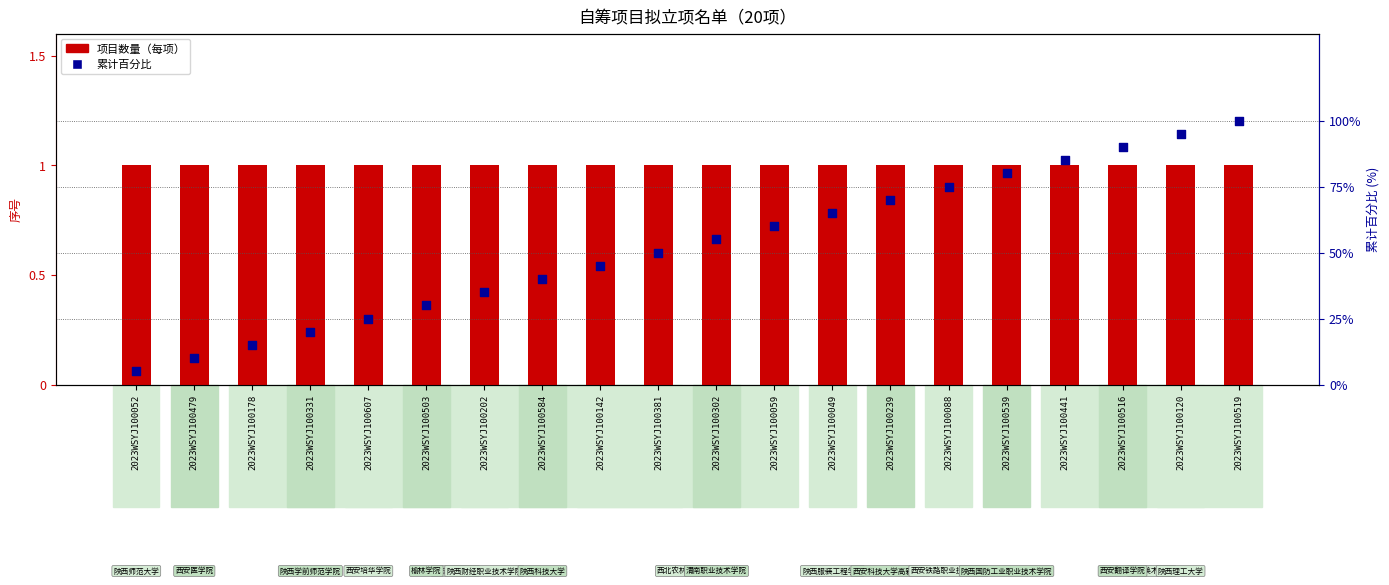

What is the total value across all series at 2023WSYJ100479?

11